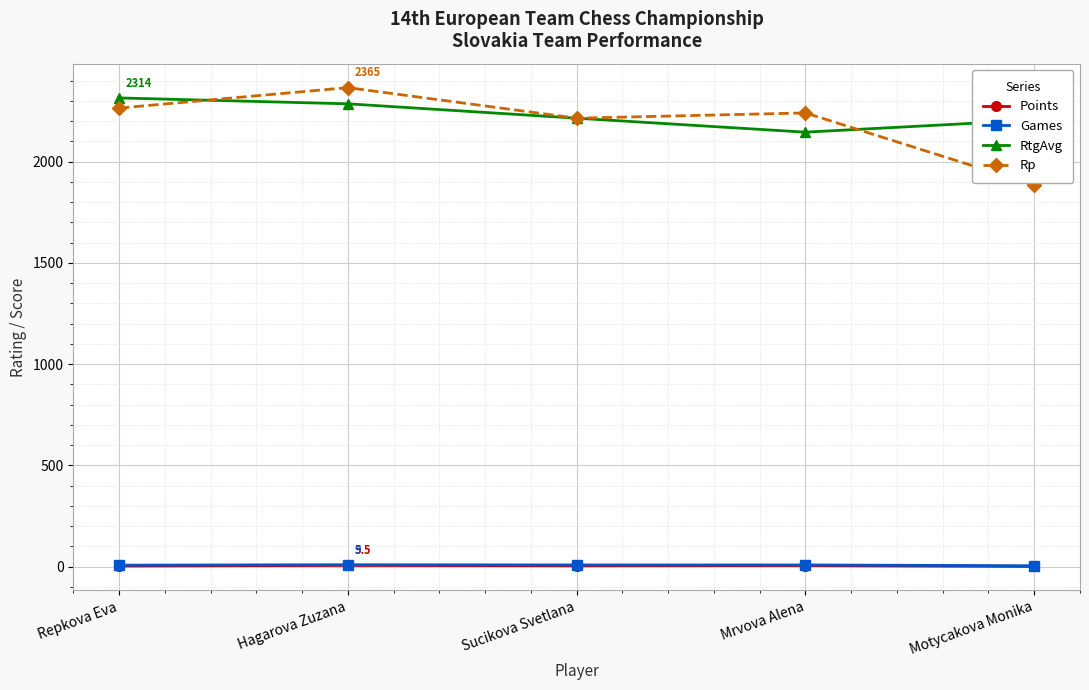

Is it true that RtgAvg equals 2214.0 at Sucikova Svetlana?

True